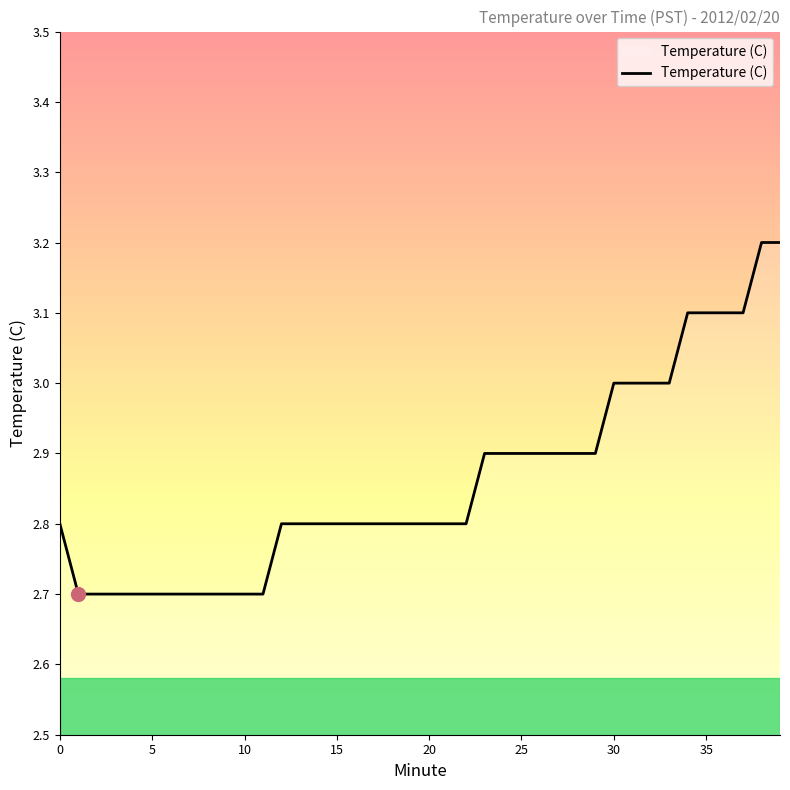

What is the difference between the maximum and minimum values?

0.5